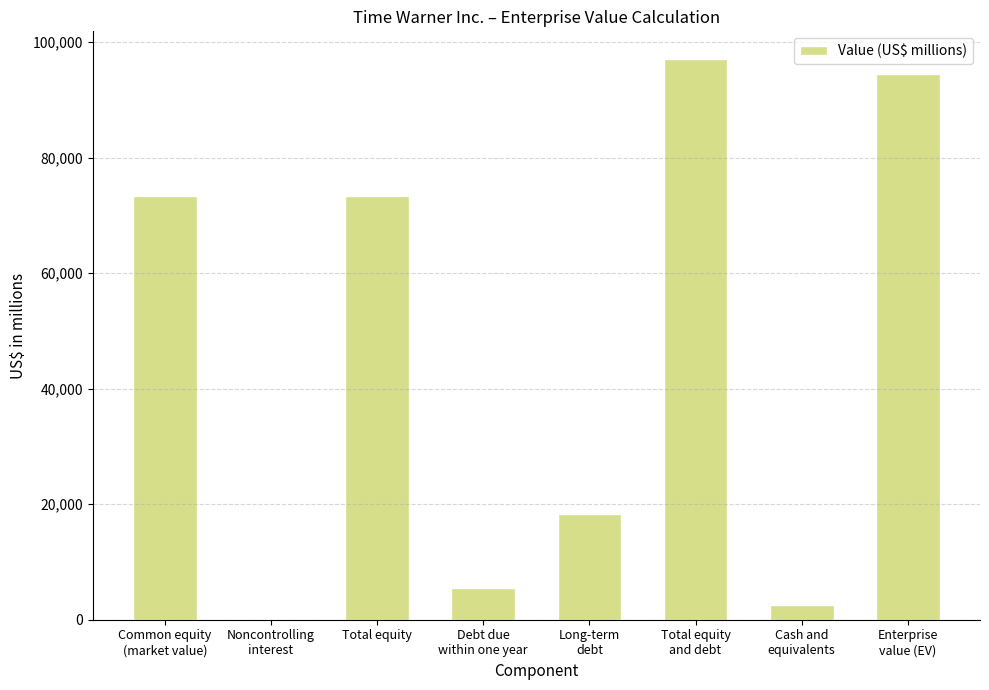

What is the maximum value shown in the chart?

97025